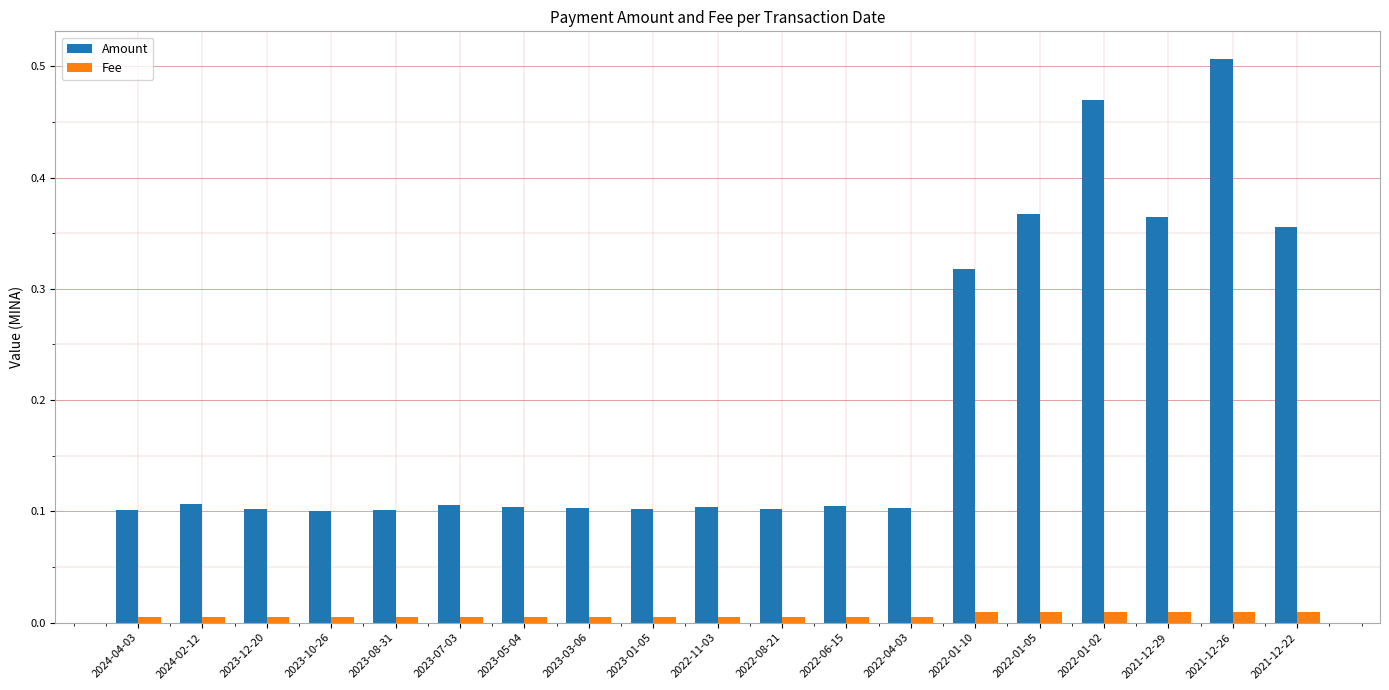

Is it true that Amount equals 0.4 at 2022-01-10?

False